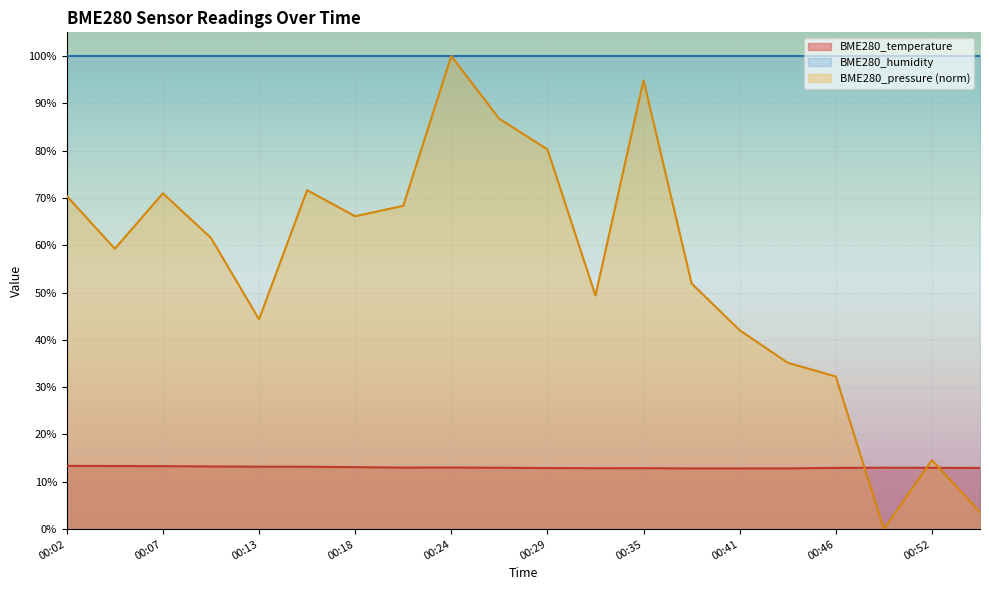

What is the difference between the second highest and second lowest values in the BME280_pressure series?

91.3